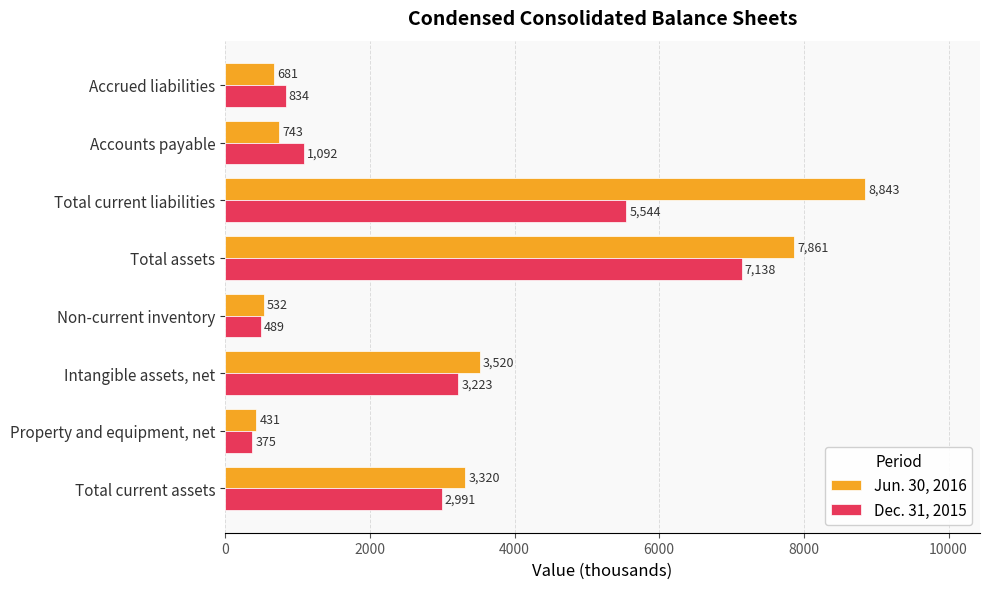

Rank the series by their average value, from highest to lowest.

Jun. 30, 2016, Dec. 31, 2015